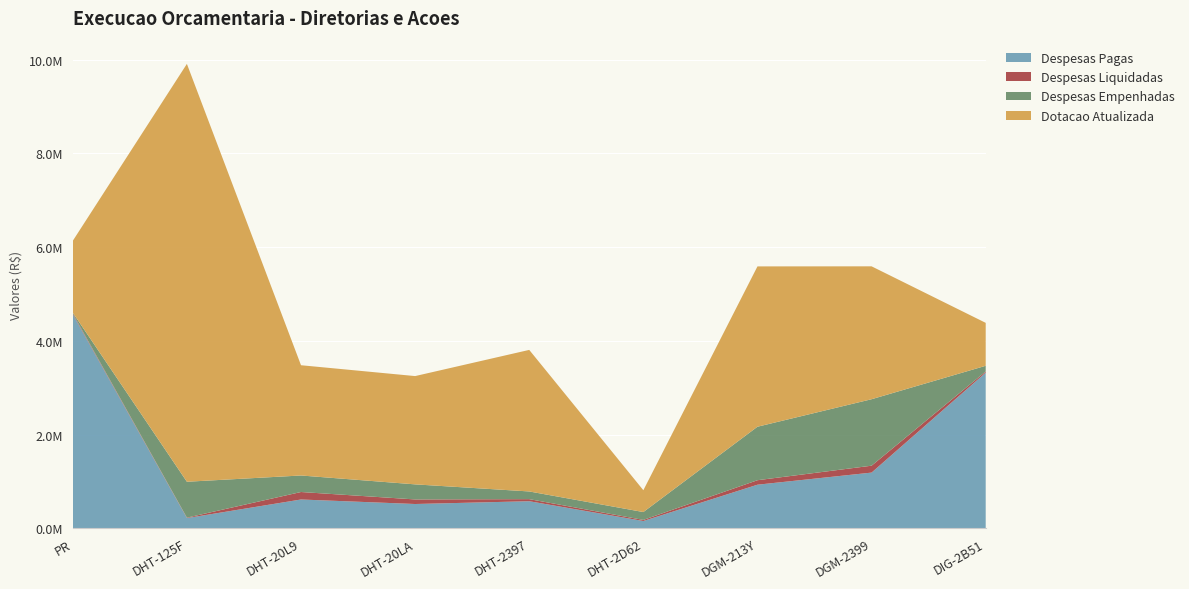

Reading right to left, list all the values displayed in this chart.

Dotacao Atualizada: DIG-2B51=4382407.0	DGM-2399=5588182.0	DGM-213Y=5586799.0	DHT-2D62=811585.0	DHT-2397=3805297.0	DHT-20LA=3246862.0	DHT-20L9=3478315.0	DHT-125F=9907207.0	PR=6132000.0
Despesas Empenhadas: DIG-2B51=3466255.8	DGM-2399=2753249.2	DGM-213Y=2166501.0	DHT-2D62=346210.9	DHT-2397=785482.6	DHT-20LA=936719.5	DHT-20L9=1126113.8	DHT-125F=992517.8	PR=4600048.5
Despesas Liquidadas: DIG-2B51=3345154.2	DGM-2399=1335005.4	DGM-213Y=1025189.8	DHT-2D62=178225.2	DHT-2397=621553.2	DHT-20LA=615140.3	DHT-20L9=773592.2	DHT-125F=226480.0	PR=4583510.0
Despesas Pagas: DIG-2B51=3320067.3	DGM-2399=1187763.7	DGM-213Y=929431.3	DHT-2D62=154885.9	DHT-2397=577045.3	DHT-20LA=517541.5	DHT-20L9=613964.3	DHT-125F=217216.3	PR=4563391.7